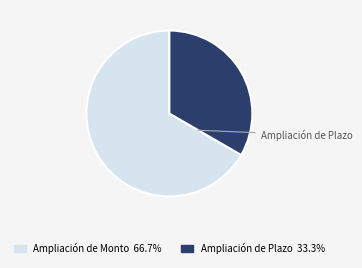

What is the largest slice in the pie chart?

Ampliación de Monto